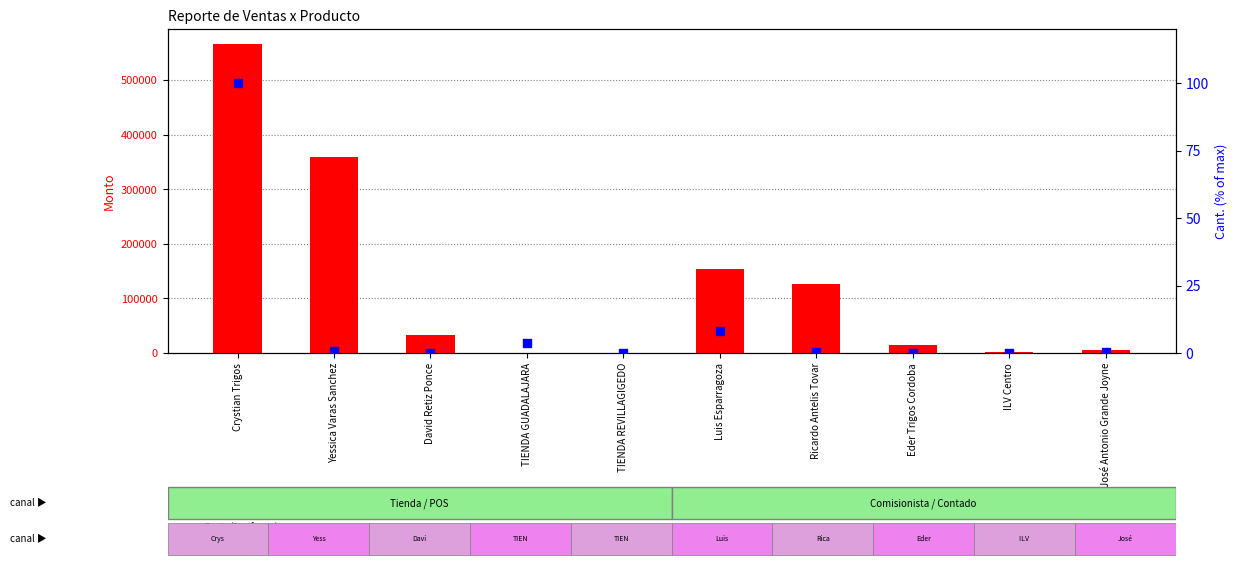

Which series contains the lowest Y value?

Monto